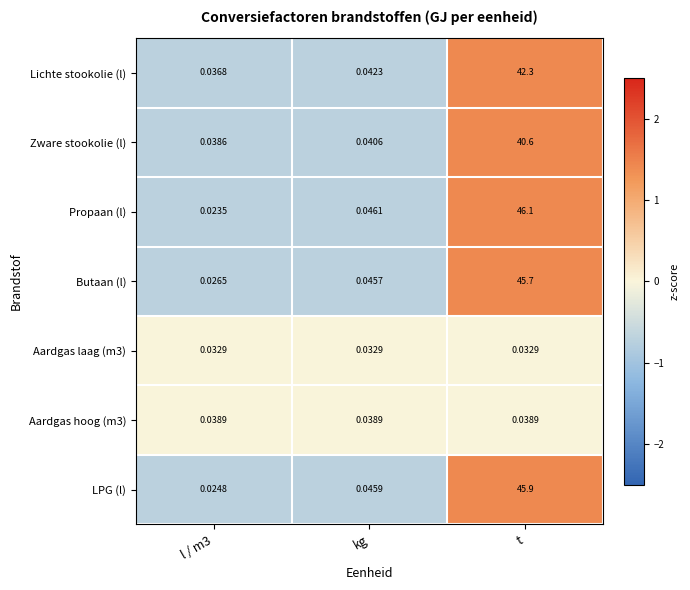

Where is Zware stookolie (l) nearest to the value 20?

kg